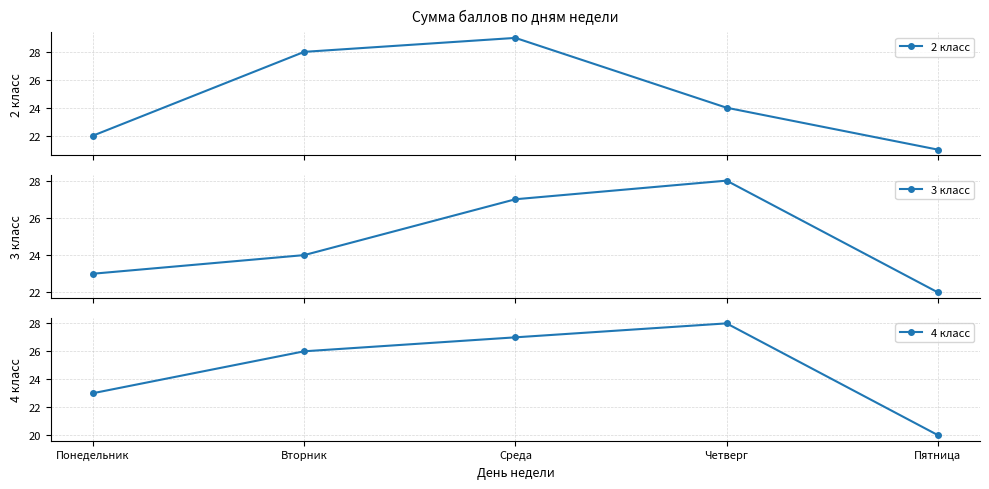

Between which two adjacent categories do 3 класс and 2 класс first intersect?

Понедельник and Вторник